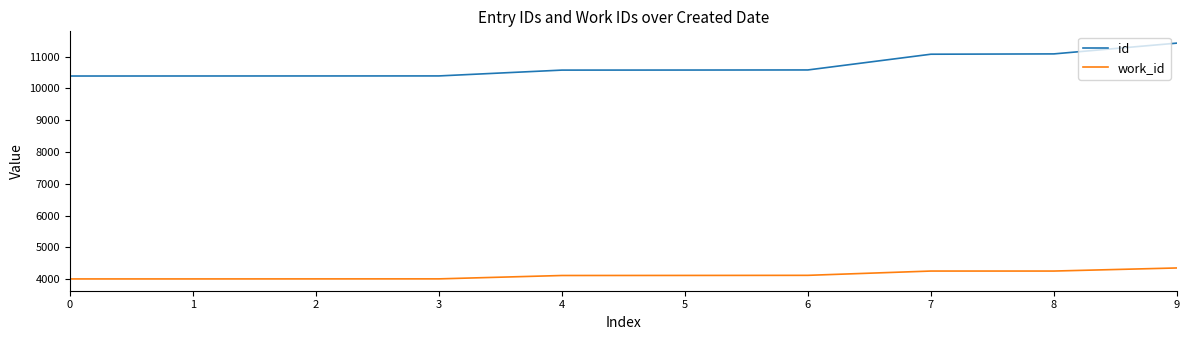

True or false: id and work_id intersect in this chart.

False